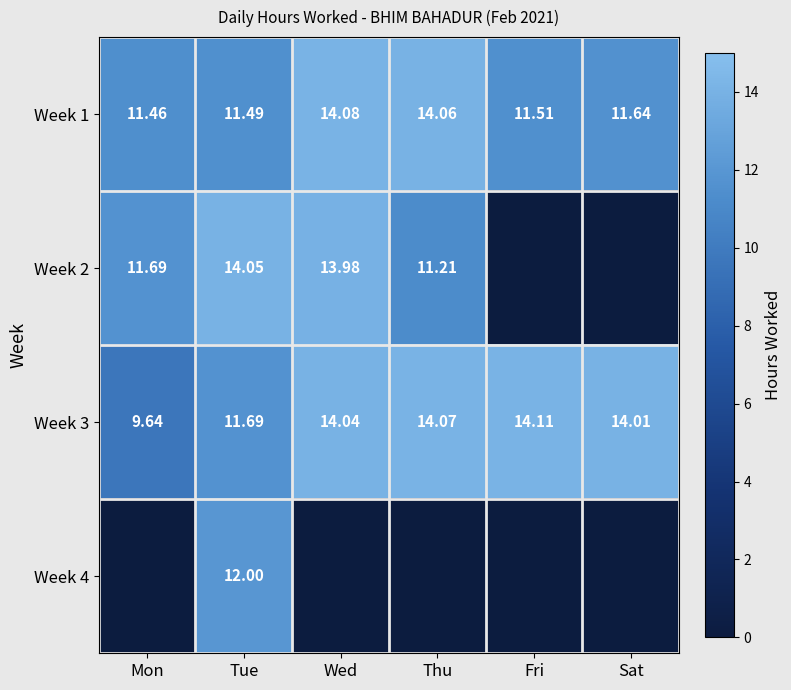

At how many categories does at least one series exceed 3?

6